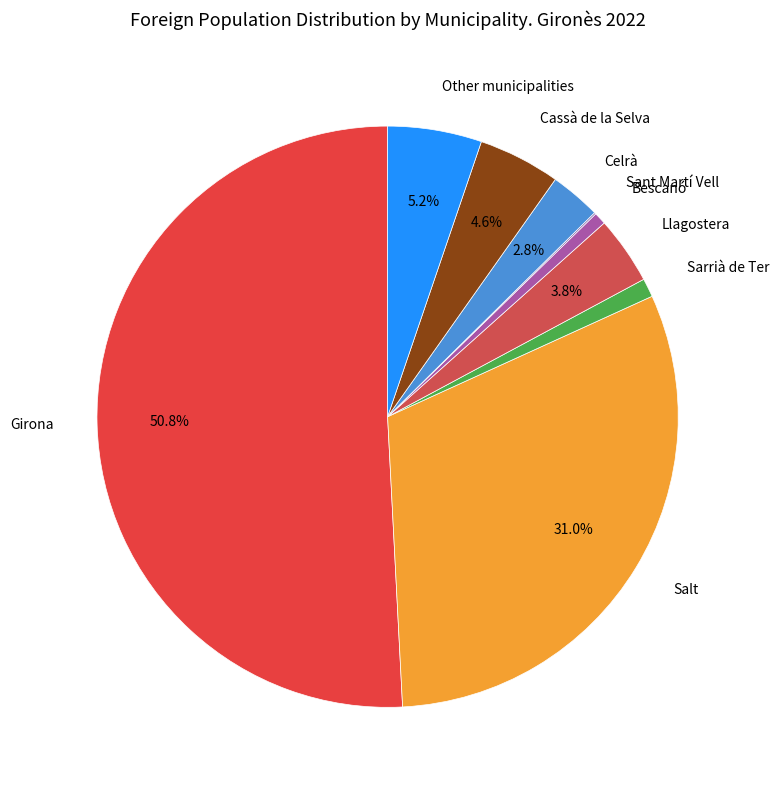

To the nearest percent, what is the combined percentage of Salt and Girona?

82%